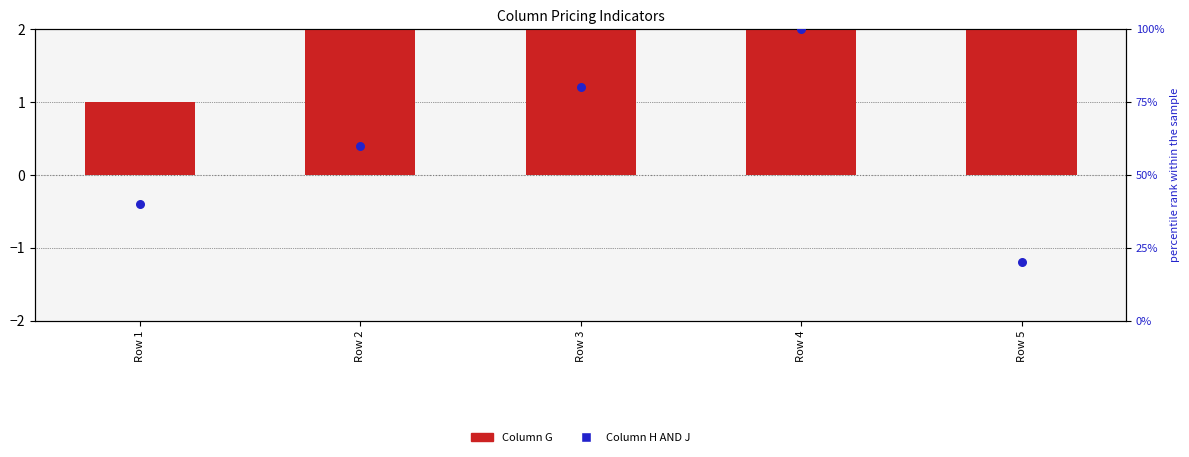

Which series contains the highest Y value?

Column H AND J